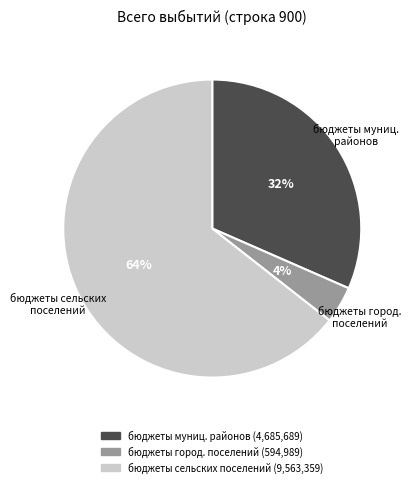

Is there a majority slice in this chart?

Yes